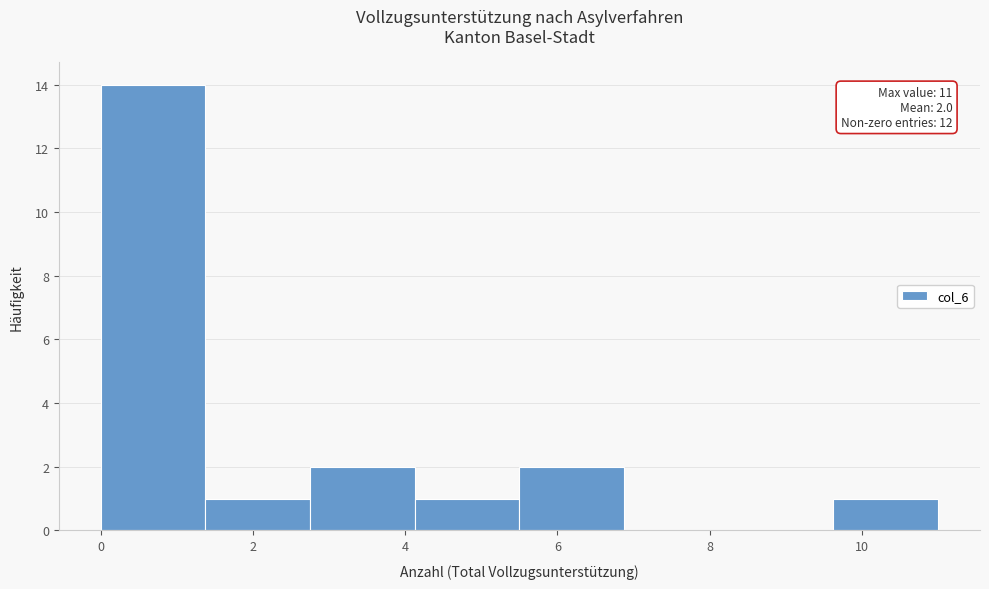

Over which range of the x-axis is the bar tallest?

0.0 to 1.4